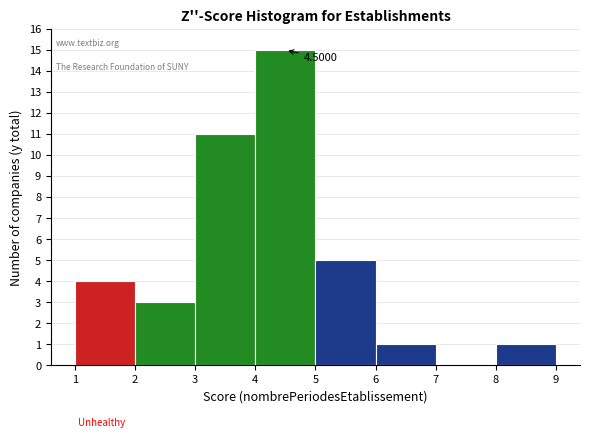

Over which range of the x-axis is the bar tallest?

4 to 5